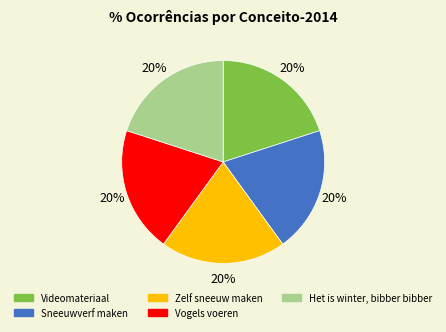

What is the ratio of the value at Vogels voeren to the value at Videomateriaal?

1.0